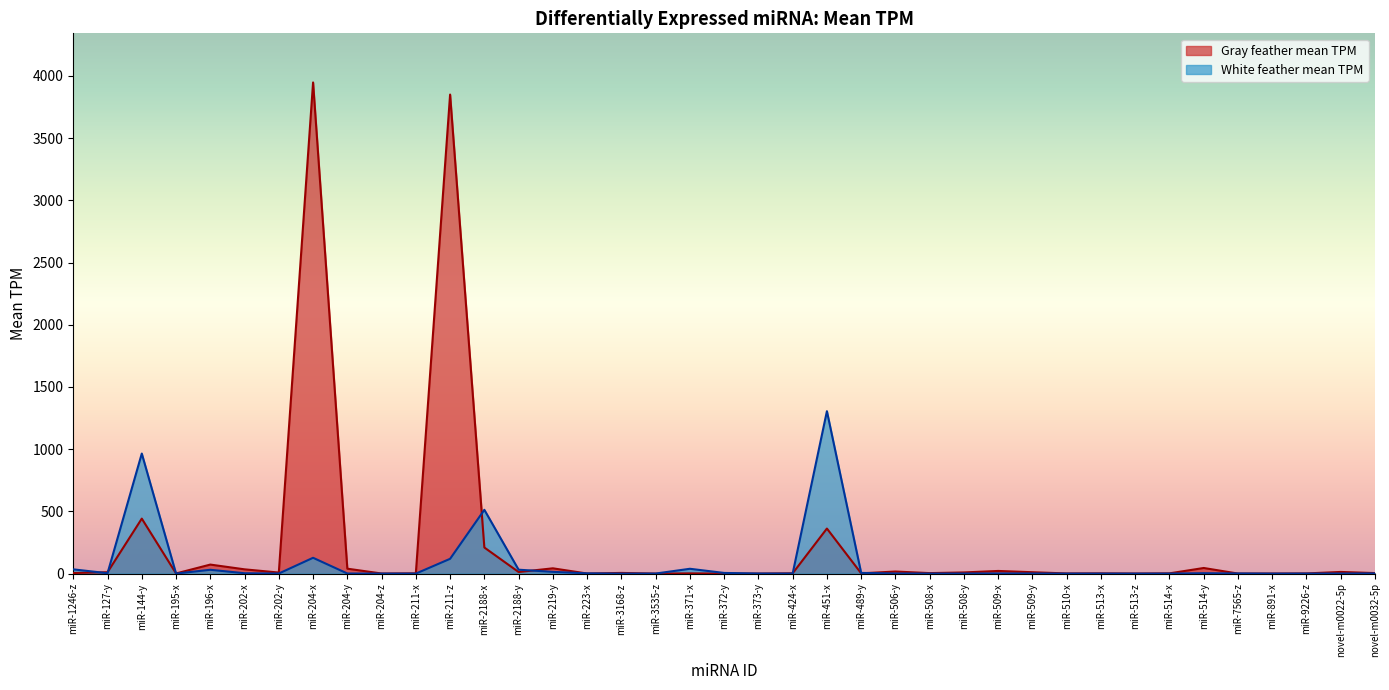

Which category has the lowest value in the White feather mean TPM series?

miR-204-z